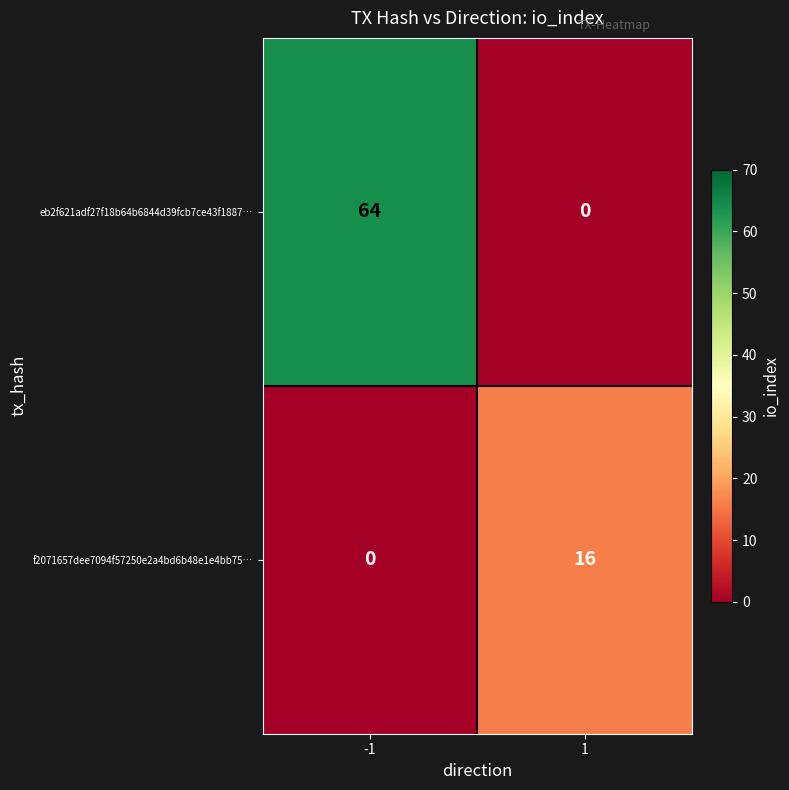

Reading left to right, list all the values displayed in this chart.

eb2f621adf27f18b64b6844d39fcb7ce43f1887…: -1=64	1=0
f2071657dee7094f57250e2a4bd6b48e1e4bb75…: -1=0	1=16